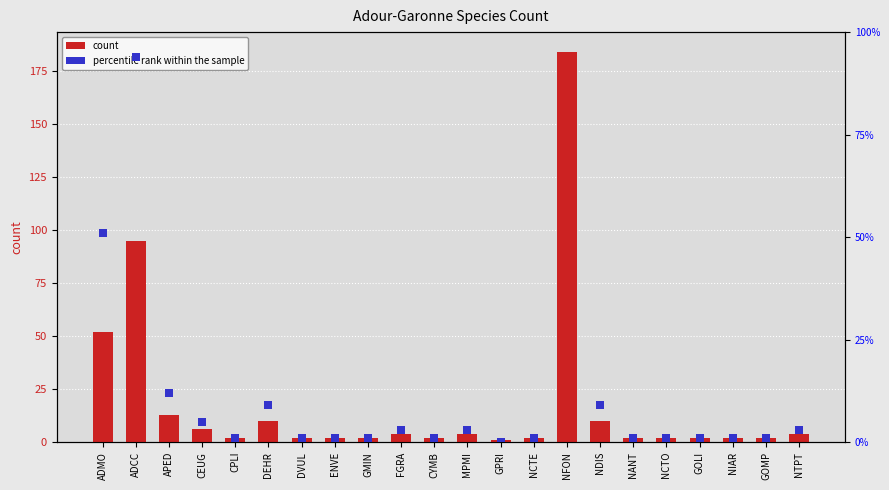

Is it true that percentile rank within the sample equals 2 at GOMP?

True